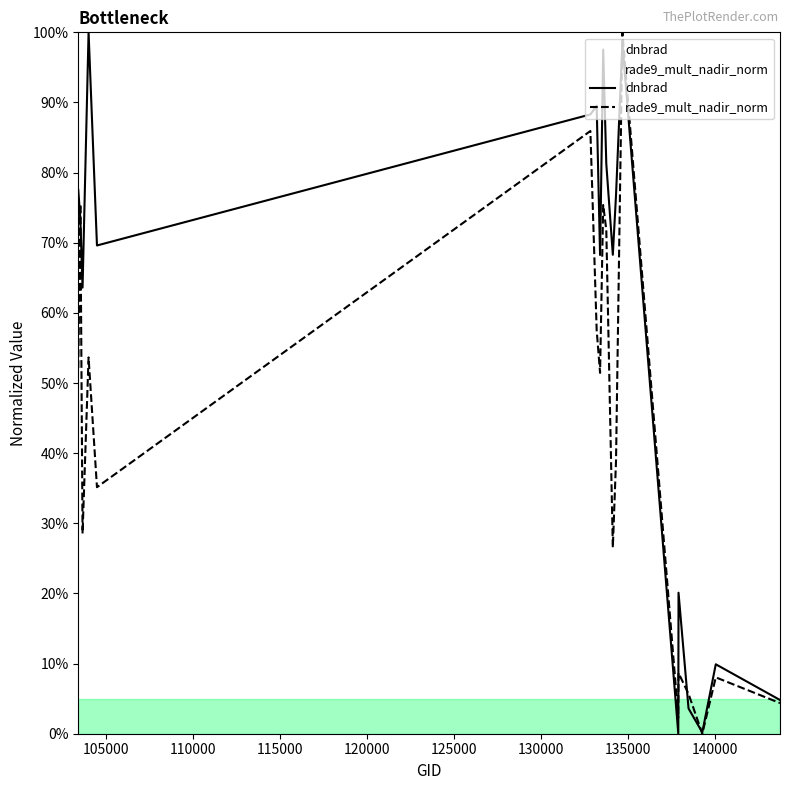

Which series ends up on top after the final intersection of dnbrad and rade9_mult_nadir_norm?

dnbrad